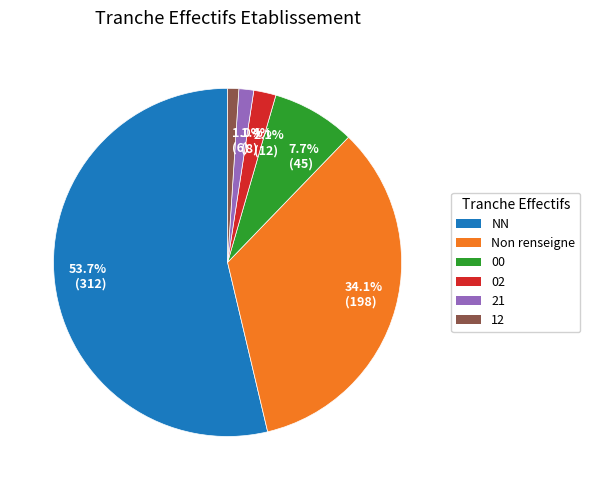

Does 21 represent more than half of the total?

No